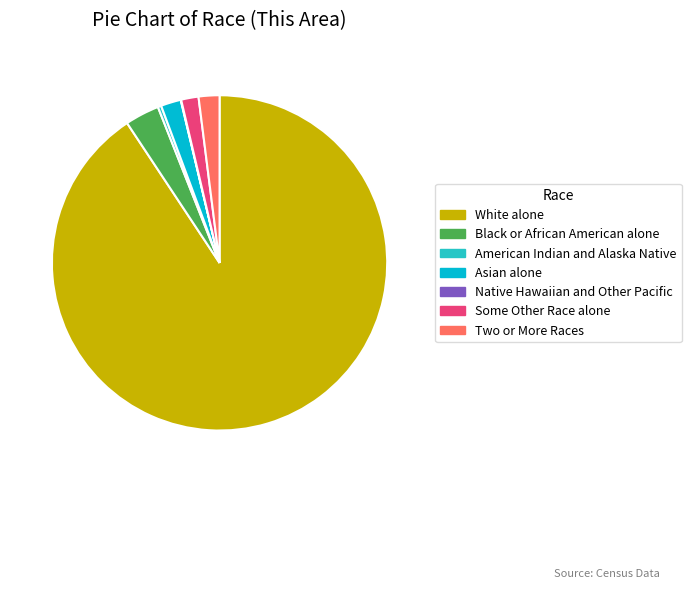

Between American Indian and Alaska Native and Asian alone, which is larger?

Asian alone